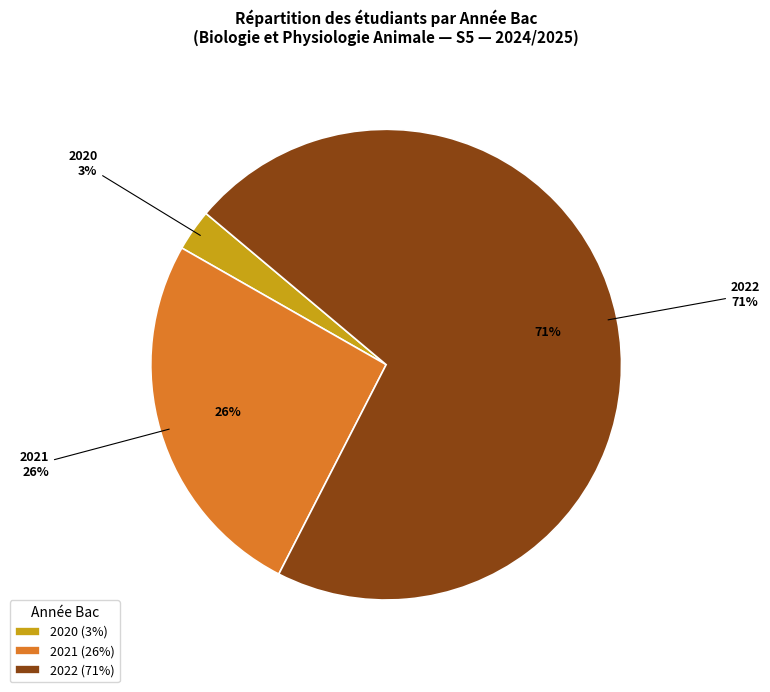

Does Section 4 account for over 50% of the chart?

No